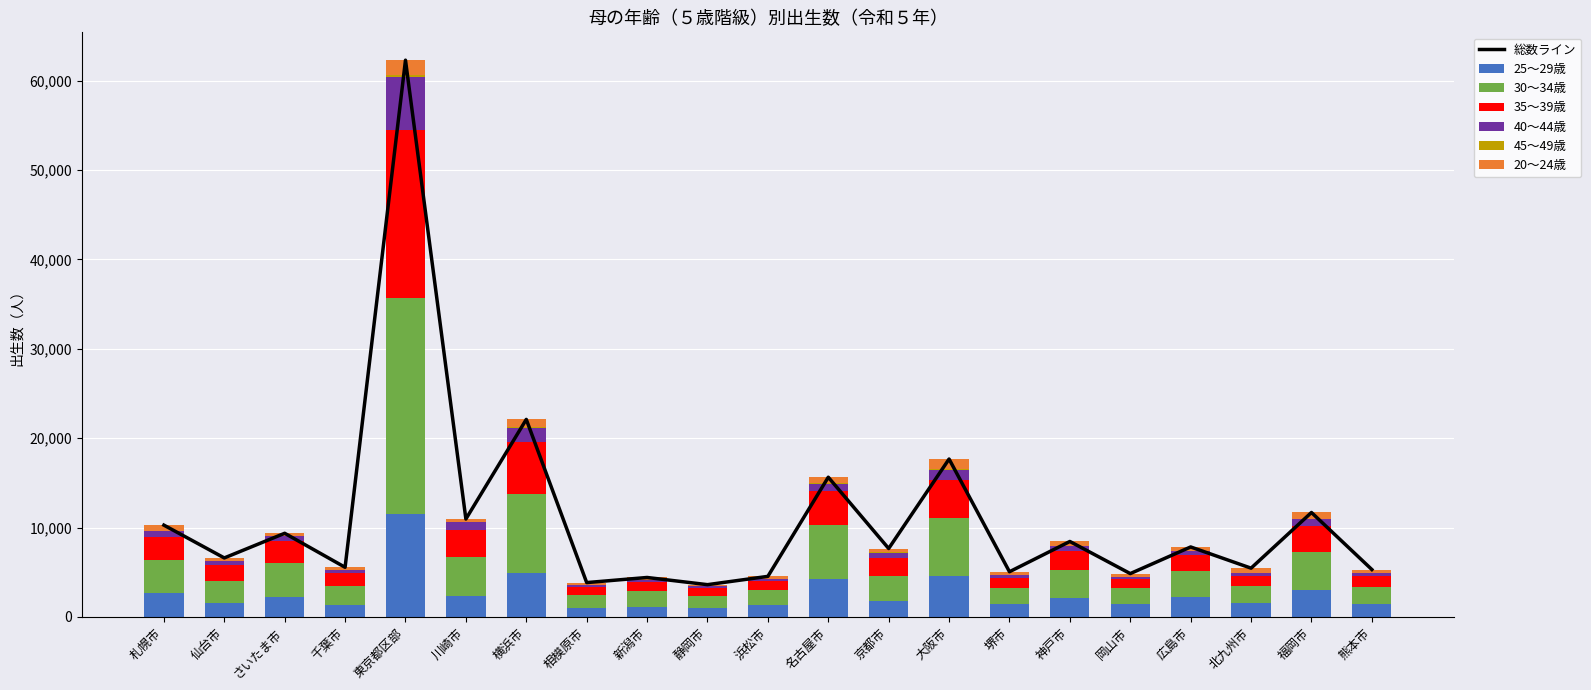

Reading left to right, extract all data points from this chart.

25～29歳: 札幌市=2637	仙台市=1592	さいたま市=2179	千葉市=1352	東京都区部=11538	川崎市=2318	横浜市=4952	相模原市=958	新潟市=1160	静岡市=962	浜松市=1283	名古屋市=4192	京都市=1823	大阪市=4631	堺市=1477	神戸市=2074	岡山市=1448	広島市=2269	北九州市=1556	福岡市=2954	熊本市=1453
30～34歳: 札幌市=3742	仙台市=2445	さいたま市=3892	千葉市=2099	東京都区部=24114	川崎市=4421	横浜市=8757	相模原市=1468	新潟市=1684	静岡市=1331	浜松市=1714	名古屋市=6129	京都市=2801	大阪市=6394	堺市=1789	神戸市=3165	岡山市=1777	広島市=2905	北九州市=1888	福岡市=4258	熊本市=1916
35～39歳: 札幌市=2513	仙台市=1746	さいたま市=2380	千葉市=1431	東京都区部=18893	川崎市=2976	横浜市=5852	相模原市=949	新潟市=1066	静岡市=886	浜松市=1026	名古屋市=3712	京都市=1978	大阪市=4344	堺市=1125	神戸市=2083	岡山市=992	広島市=1712	北九州市=1127	福岡市=2979	熊本市=1250
40～44歳: 札幌市=709	仙台市=447	さいたま市=568	千葉市=354	東京都区部=5848	川崎市=849	横浜市=1631	相模原市=225	新潟市=254	静岡市=225	浜松市=241	名古屋市=874	京都市=587	大阪市=1119	堺市=272	神戸市=607	岡山市=261	広島市=433	北九州市=308	福岡市=792	熊本市=291
45～49歳: 札幌市=20	仙台市=16	さいたま市=15	千葉市=17	東京都区部=257	川崎市=30	横浜市=67	相模原市=8	新潟市=8	静岡市=10	浜松市=8	名古屋市=37	京都市=31	大阪市=54	堺市=13	神戸市=25	岡山市=8	広島市=23	北九州市=12	福岡市=24	熊本市=12
20～24歳: 札幌市=648	仙台市=352	さいたま市=323	千葉市=297	東京都区部=1654	川崎市=360	横浜市=842	相模原市=231	新潟市=239	静岡市=193	浜松市=264	名古屋市=688	京都市=432	大阪市=1126	堺市=376	神戸市=486	岡山市=359	広島市=485	北九州市=562	福岡市=676	熊本市=378